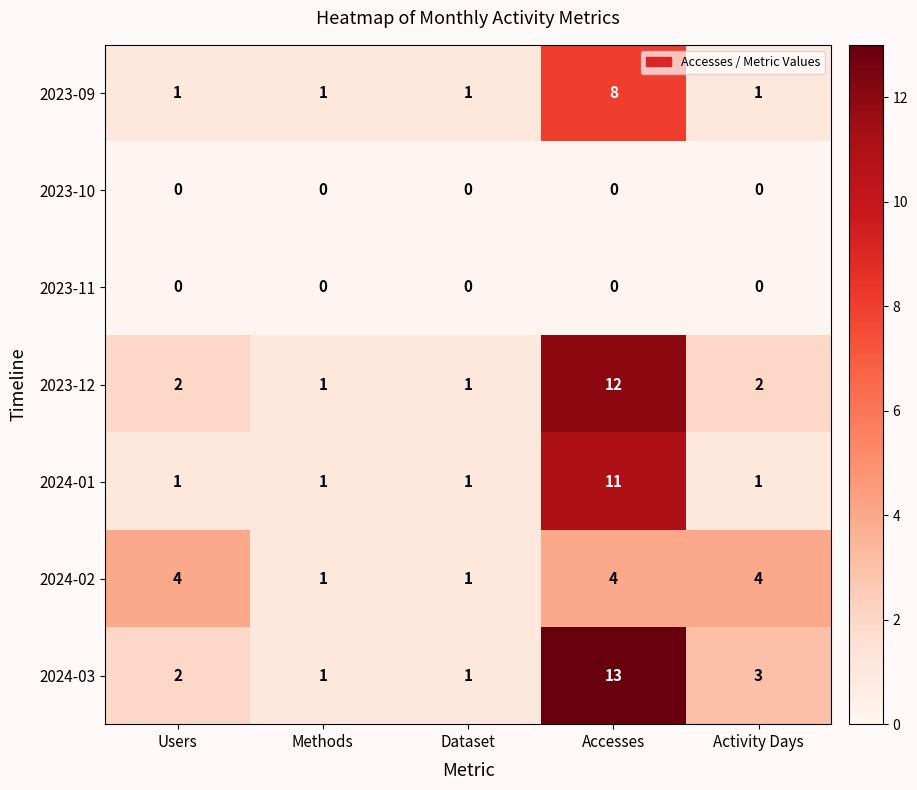

What is the difference between the highest and lowest values at Accesses?

13